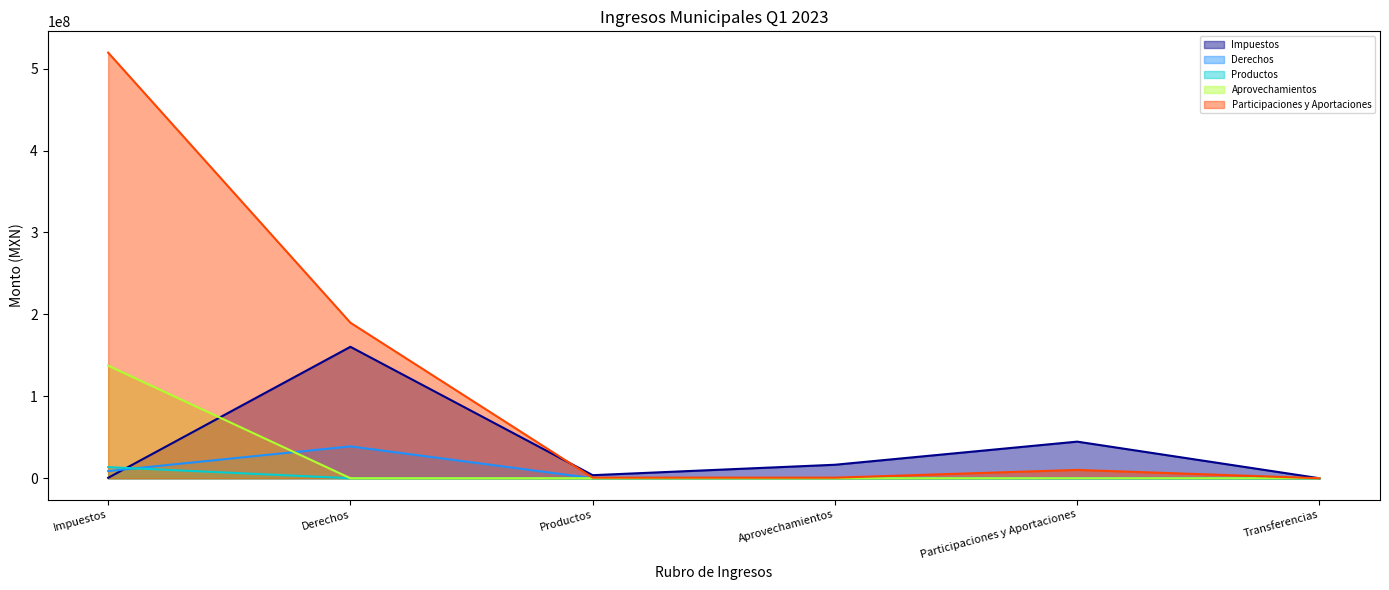

Which category has the highest value in the Impuestos series?

Derechos